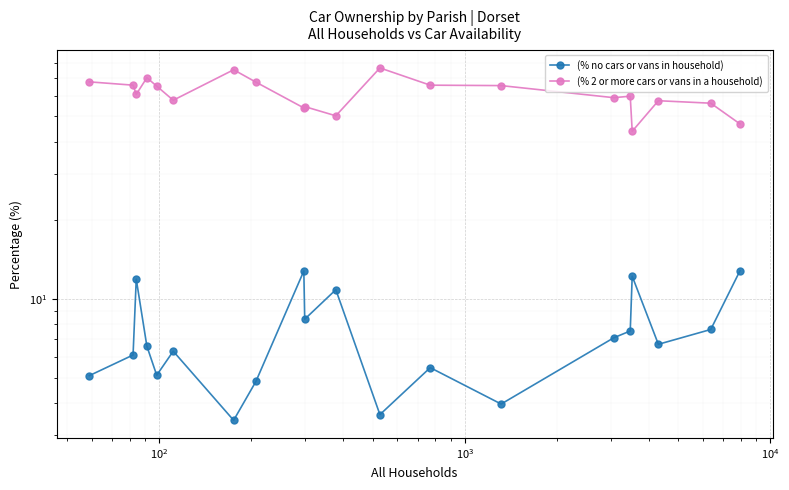

Reading left to right, what are all the values shown in this chart?

(% no cars or vans in household): 5.1	6.1	11.9	6.6	5.1	6.3	3.4	4.8	12.8	8.4	10.8	3.6	5.5	4.0	7.1	7.5	12.2	6.7	7.6	12.8
(% 2 or more cars or vans in a household): 67.8	65.9	60.7	70.3	65.3	57.7	75.4	67.6	53.9	54.5	50.3	76.7	65.8	65.6	59.0	59.8	43.8	57.4	56.2	46.8